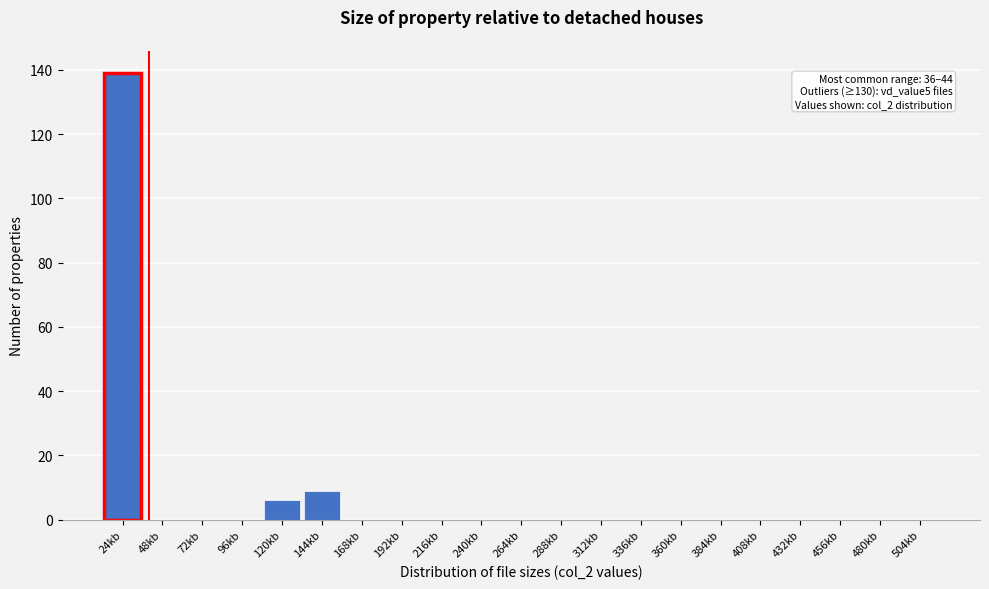

Reading left to right, extract all data points from this chart.

24kb=139	48kb=0	72kb=0	96kb=0	120kb=6	144kb=9	168kb=0	192kb=0	216kb=0	240kb=0	264kb=0	288kb=0	312kb=0	336kb=0	360kb=0	384kb=0	408kb=0	432kb=0	456kb=0	480kb=0	504kb=0